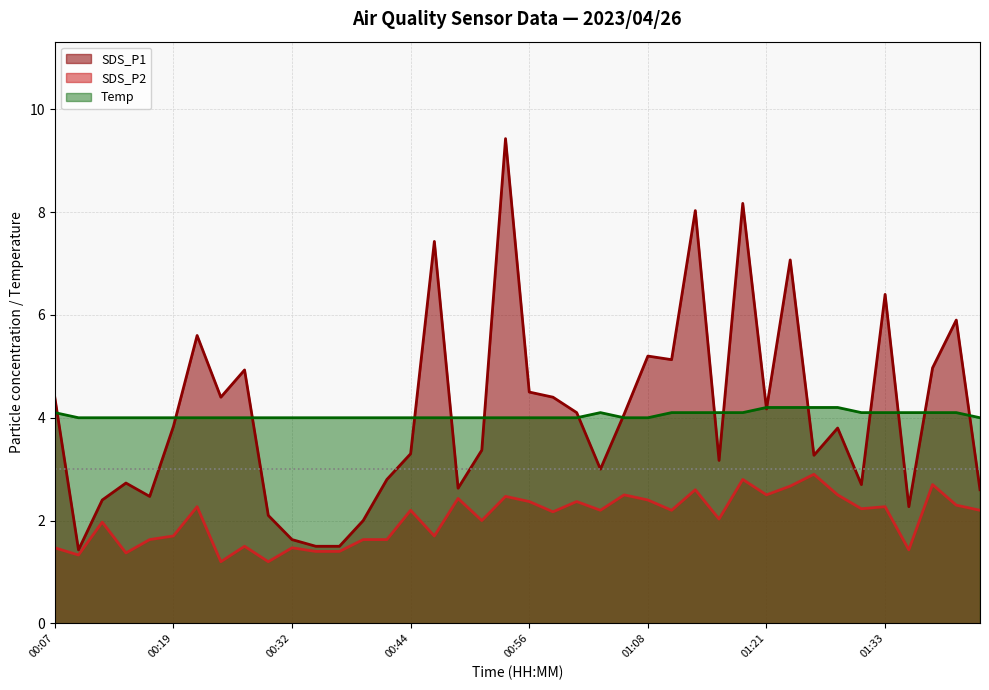

Reading left to right, list all the values displayed in this chart.

SDS_P1: 00:07=4.4	00:10=1.4	00:12=2.4	00:15=2.7	00:17=2.5	00:19=3.8	00:22=5.6	00:24=4.4	00:27=4.9	00:29=2.1	00:32=1.6	00:34=1.5	00:37=1.5	00:39=2.0	00:41=2.8	00:44=3.3	00:46=7.4	00:49=2.6	00:51=3.4	00:54=9.4	00:56=4.5	00:59=4.4	01:01=4.1	01:03=3.0	01:06=4.1	01:08=5.2	01:11=5.1	01:13=8.0	01:16=3.2	01:18=8.2	01:21=4.2	01:23=7.1	01:25=3.3	01:28=3.8	01:30=2.7	01:33=6.4	01:35=2.3	01:38=5.0	01:40=5.9	01:42=2.6
SDS_P2: 00:07=1.5	00:10=1.3	00:12=2.0	00:15=1.4	00:17=1.6	00:19=1.7	00:22=2.3	00:24=1.2	00:27=1.5	00:29=1.2	00:32=1.5	00:34=1.4	00:37=1.4	00:39=1.6	00:41=1.6	00:44=2.2	00:46=1.7	00:49=2.4	00:51=2.0	00:54=2.5	00:56=2.4	00:59=2.2	01:01=2.4	01:03=2.2	01:06=2.5	01:08=2.4	01:11=2.2	01:13=2.6	01:16=2.0	01:18=2.8	01:21=2.5	01:23=2.7	01:25=2.9	01:28=2.5	01:30=2.2	01:33=2.3	01:35=1.4	01:38=2.7	01:40=2.3	01:42=2.2
Temp: 00:07=4.1	00:10=4.0	00:12=4.0	00:15=4.0	00:17=4.0	00:19=4.0	00:22=4.0	00:24=4.0	00:27=4.0	00:29=4.0	00:32=4.0	00:34=4.0	00:37=4.0	00:39=4.0	00:41=4.0	00:44=4.0	00:46=4.0	00:49=4.0	00:51=4.0	00:54=4.0	00:56=4.0	00:59=4.0	01:01=4.0	01:03=4.1	01:06=4.0	01:08=4.0	01:11=4.1	01:13=4.1	01:16=4.1	01:18=4.1	01:21=4.2	01:23=4.2	01:25=4.2	01:28=4.2	01:30=4.1	01:33=4.1	01:35=4.1	01:38=4.1	01:40=4.1	01:42=4.0